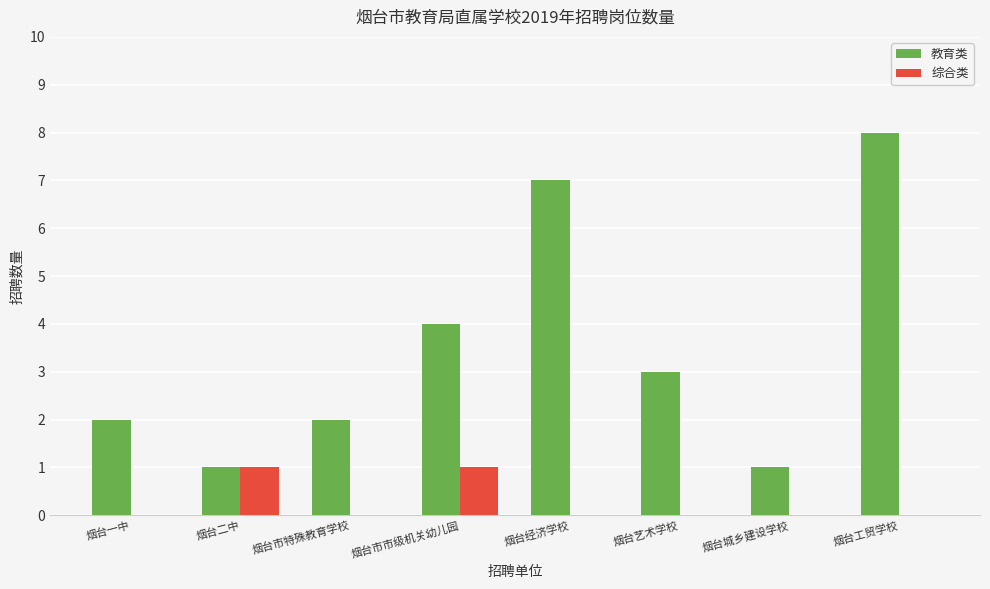

How many distinct data groups are displayed?

2